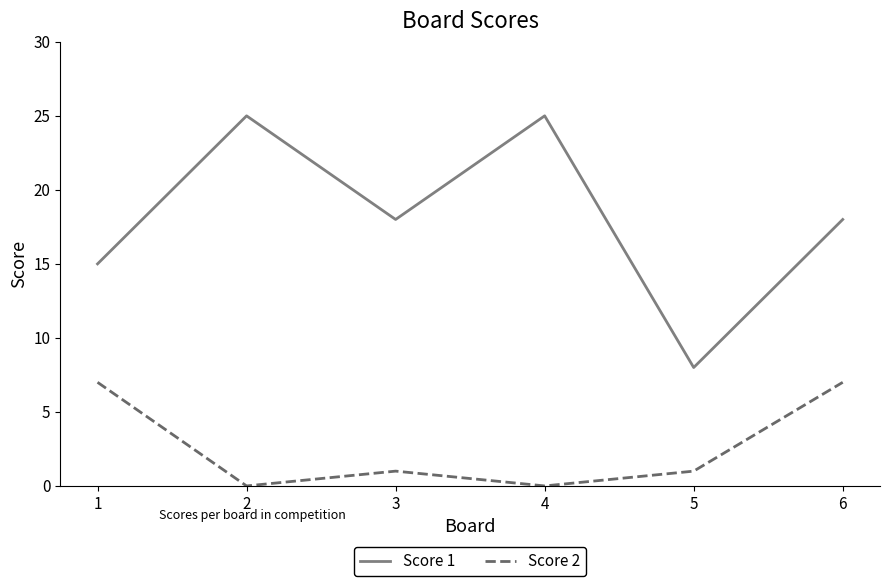

What is the lowest value of the Score 1 series?

8